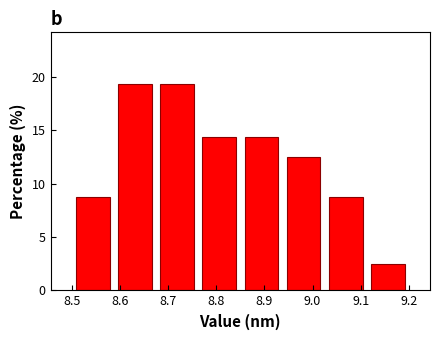

How tall is the bar that spans 8.94 to 9.03 on the x-axis? Neither the bar edges nor the heights are printed on the chart, so give them approximately, as read against the axes.

12.5